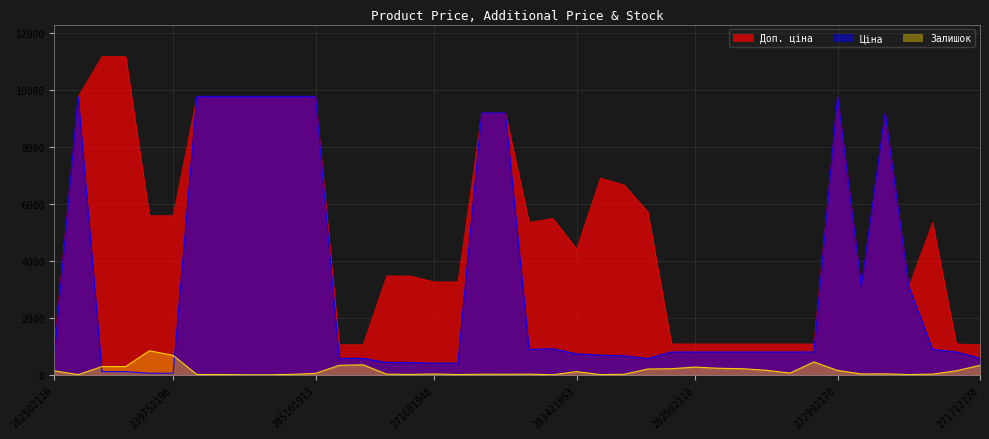

What is the value of the Доп. ціна point at the 12th from the left?

9775.5